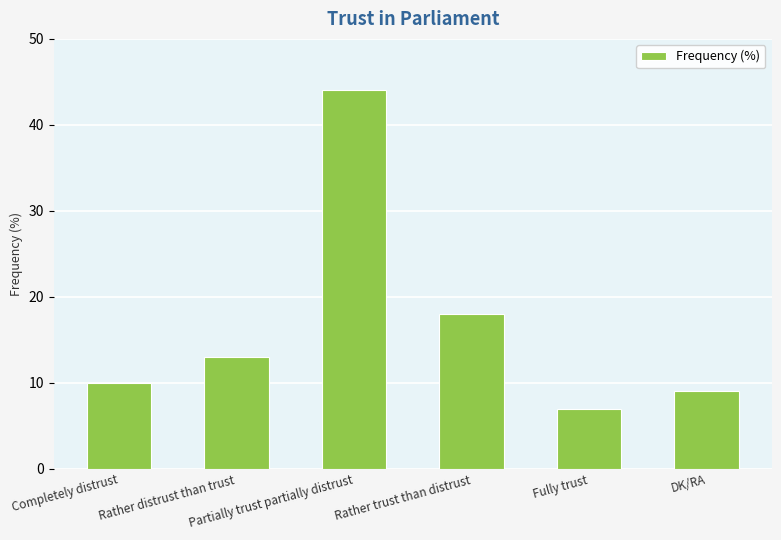

Does the chart contain any negative values?

No